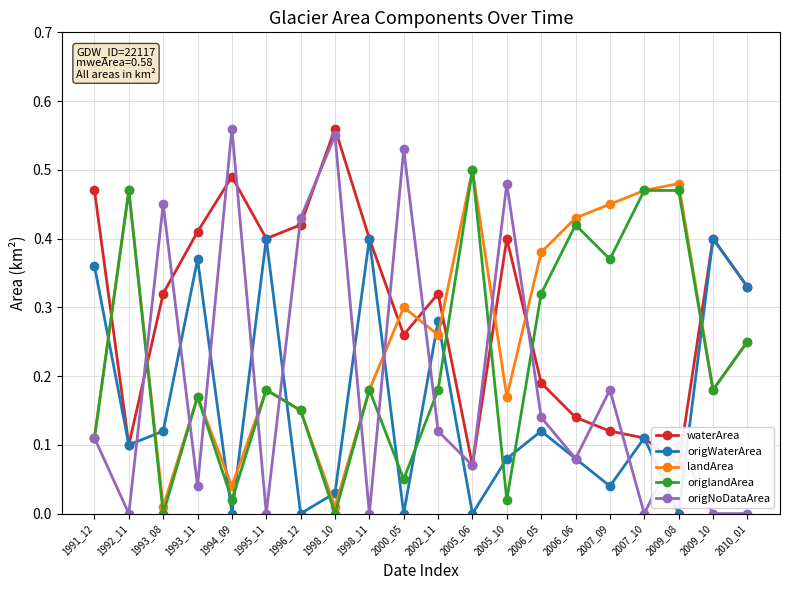

Between which two adjacent categories do origNoDataArea and waterArea first intersect?

1992_11 and 1993_08